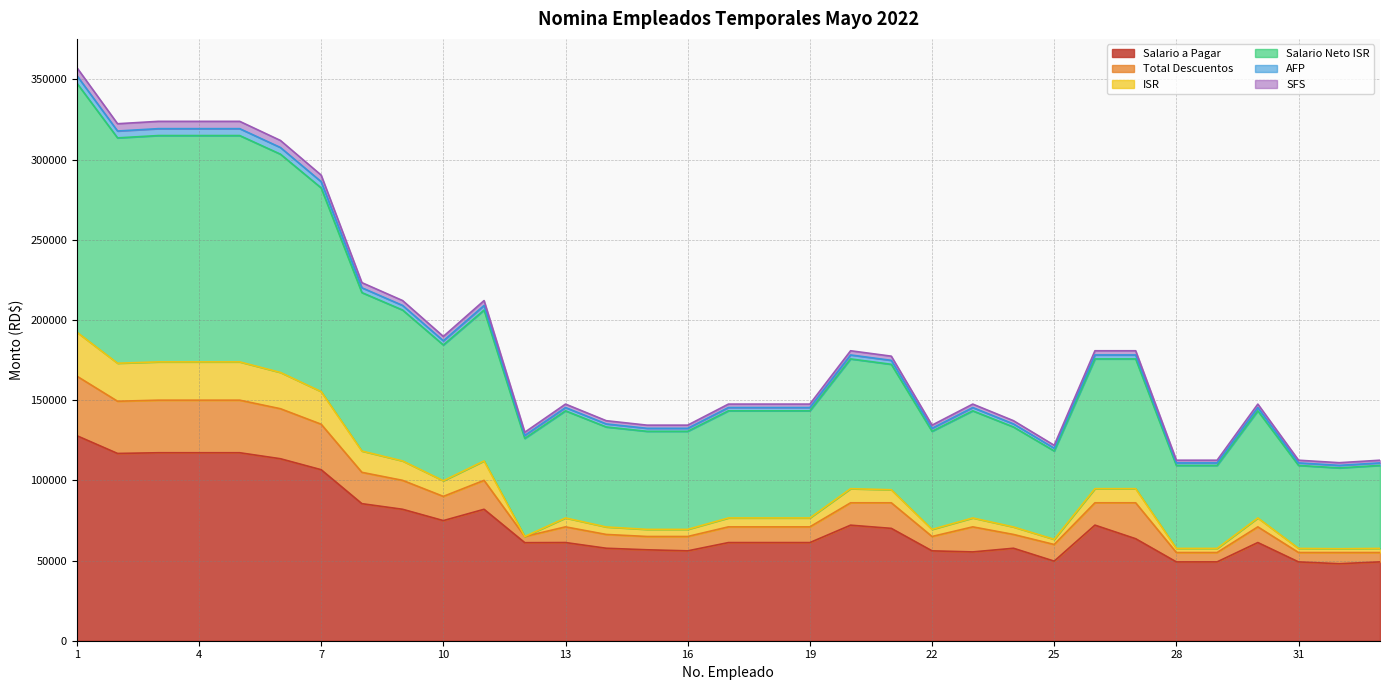

Does the chart display data point markers on the line(s)?

No